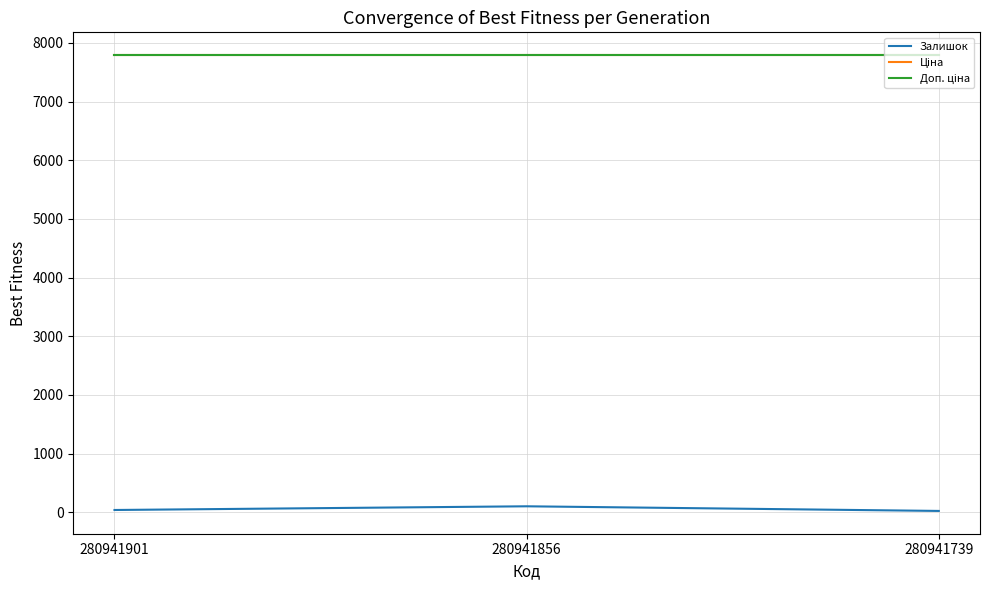

Does the chart have visible grid lines?

Yes